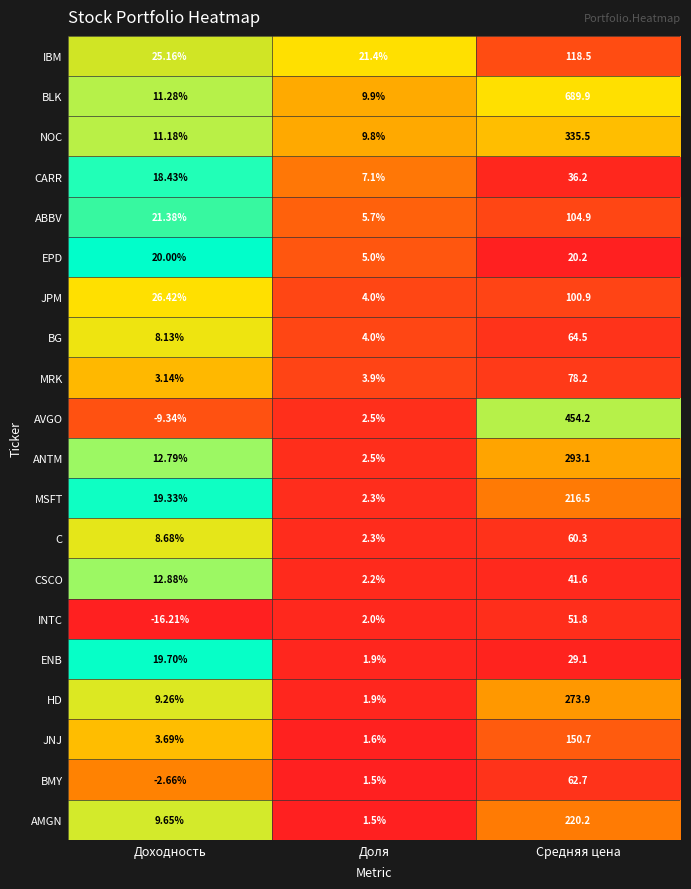

What is the spread (max minus min) of values at Средняя цена?

669.7